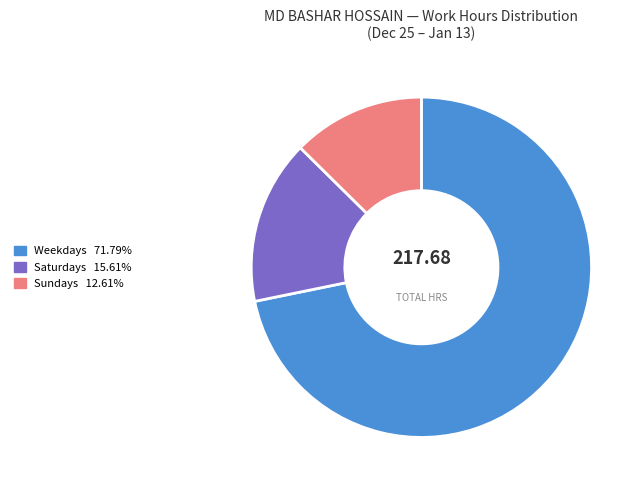

Is there a majority slice in this chart?

Yes